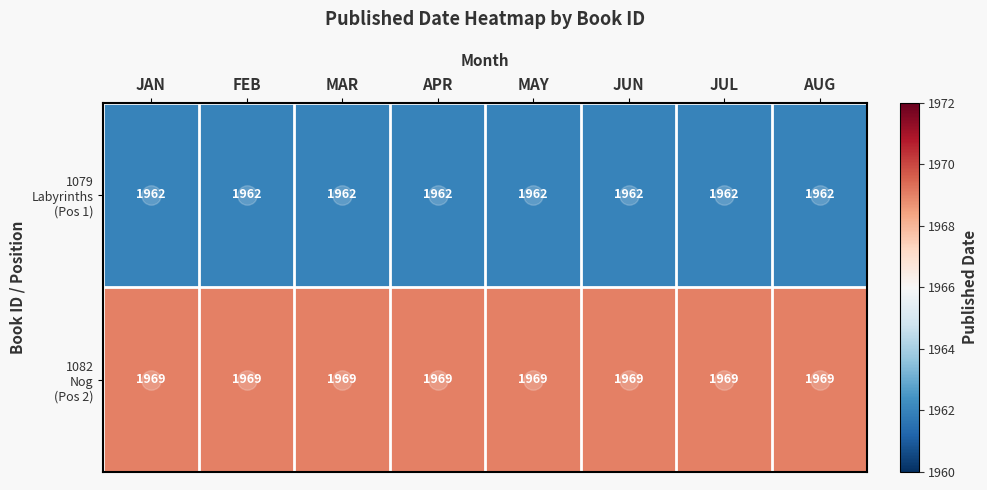

What is the total value across all series at JAN?

3931